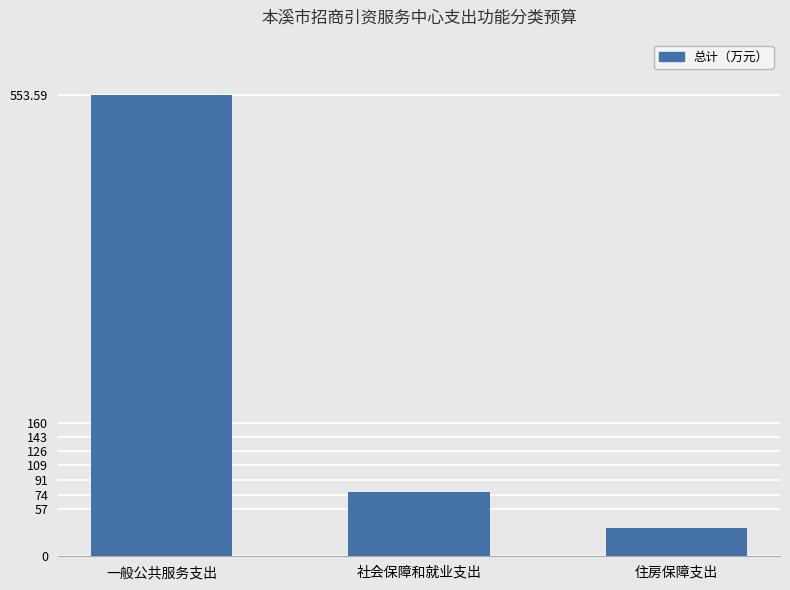

How many data points does each series have?

3